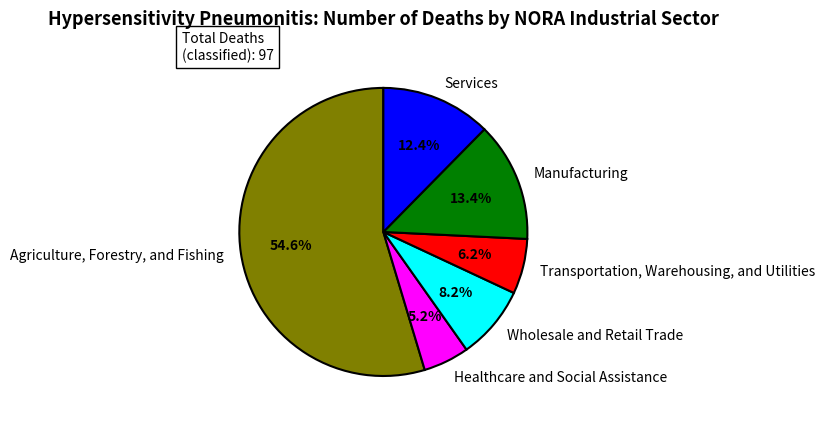

Is the sum of Transportation, Warehousing, and Utilities and Manufacturing greater than half?

No